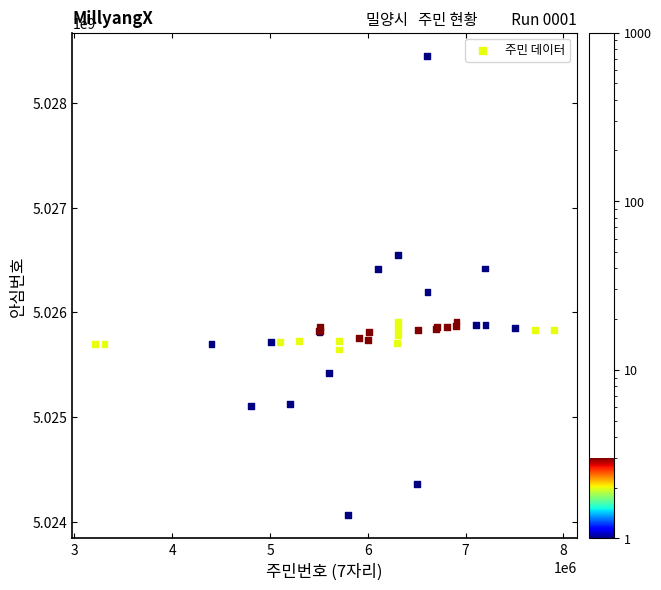

What Y value in the scatter plot is closest to 5026257022?

5026197787